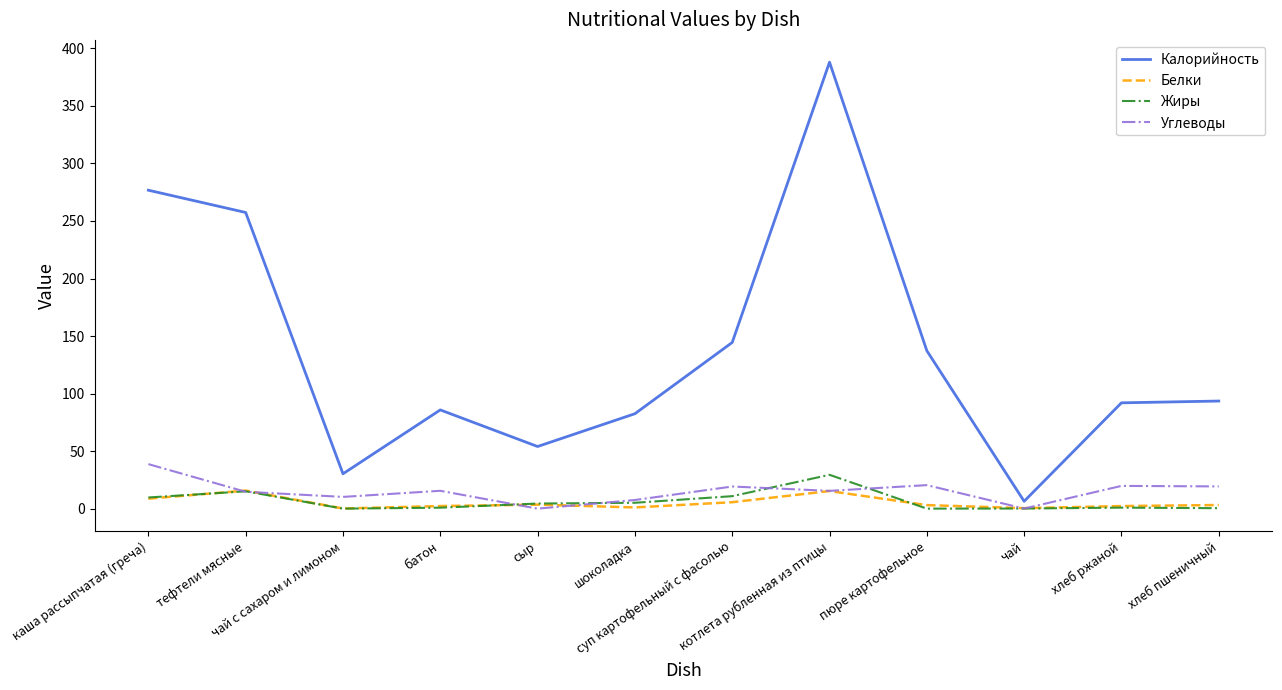

Which series has the largest total across all categories?

Калорийность